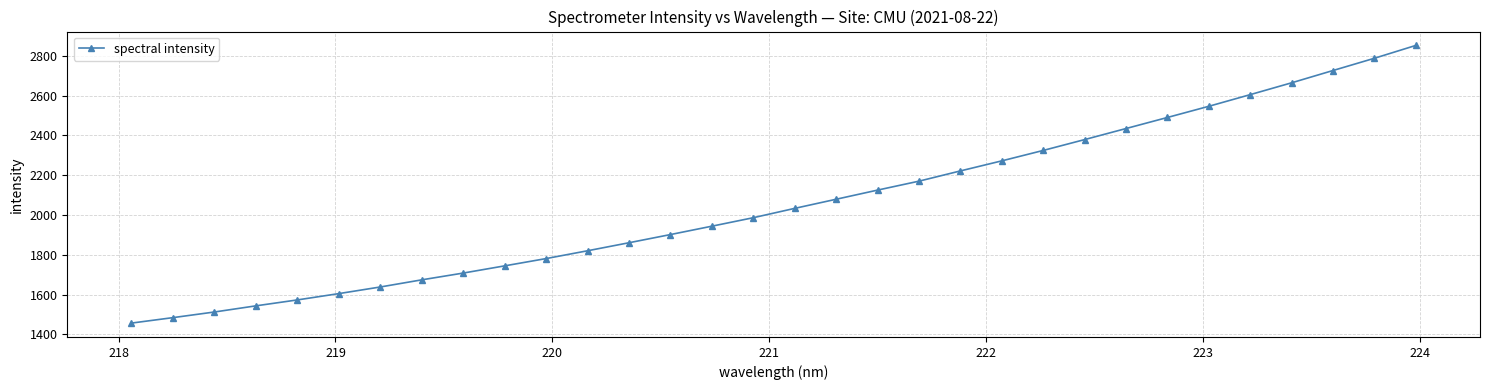

What is the maximum value shown in the chart?

2852.6